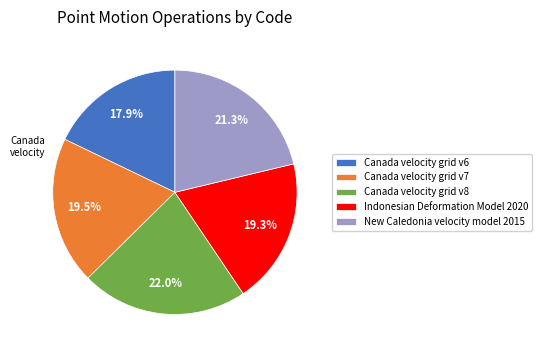

Does Canada velocity grid v7 account for over 50% of the chart?

No